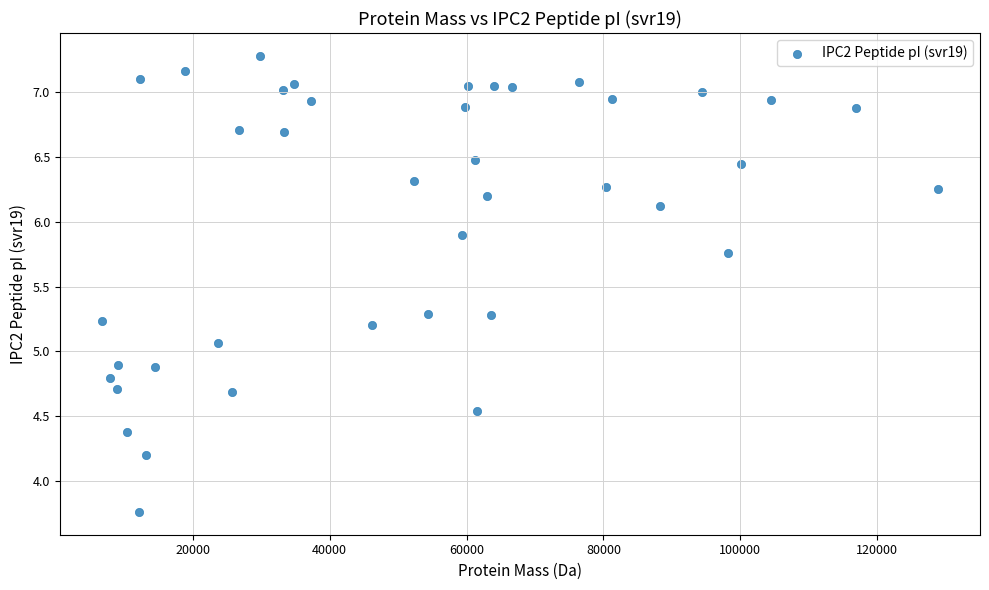

What Y value in the scatter plot is closest to 5?

5.1